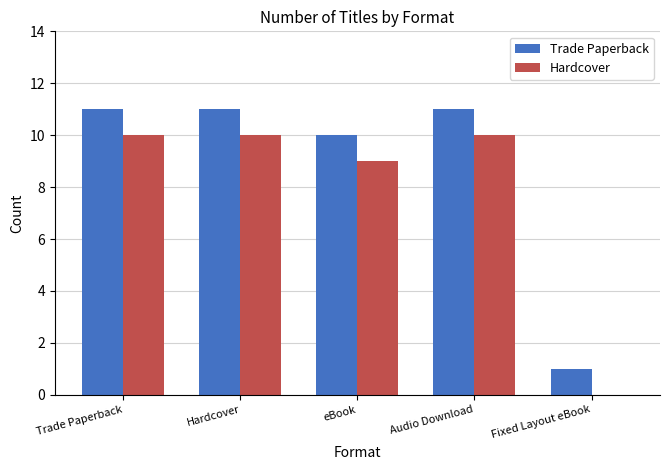

What is the sum of all Hardcover values?

39